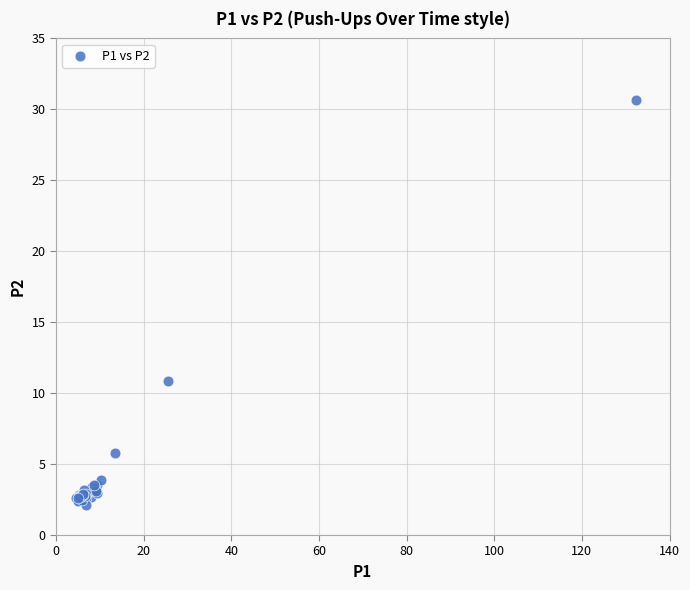

What Y value in the scatter plot is closest to 16?

10.9